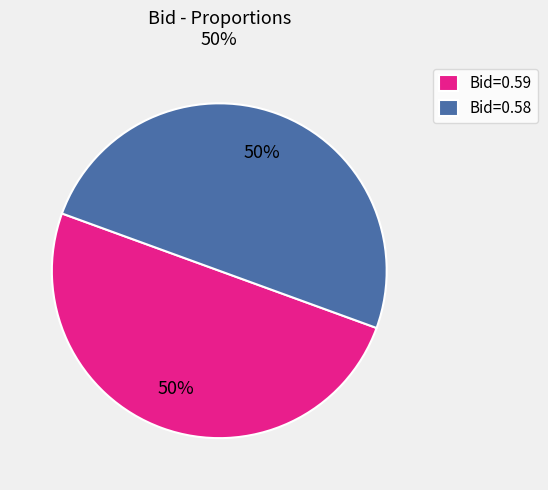

Approximately how many times larger is the value at Bid=0.59 compared to Bid=0.58?

1.0